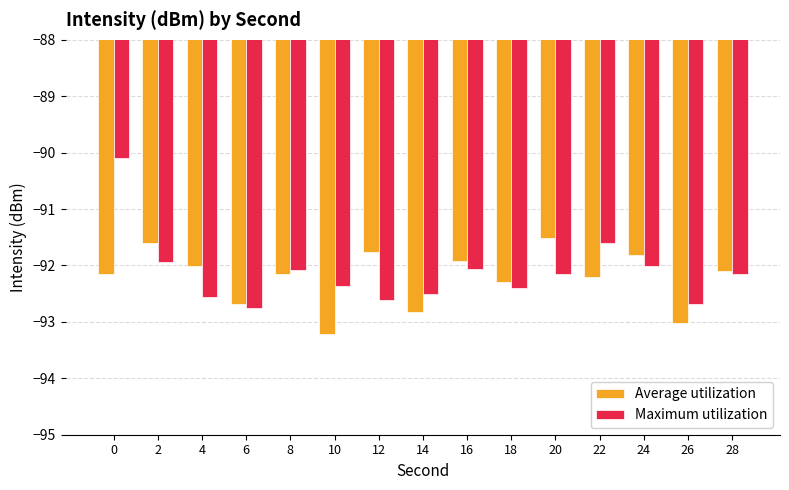

Which series has the largest total across all categories?

Maximum utilization